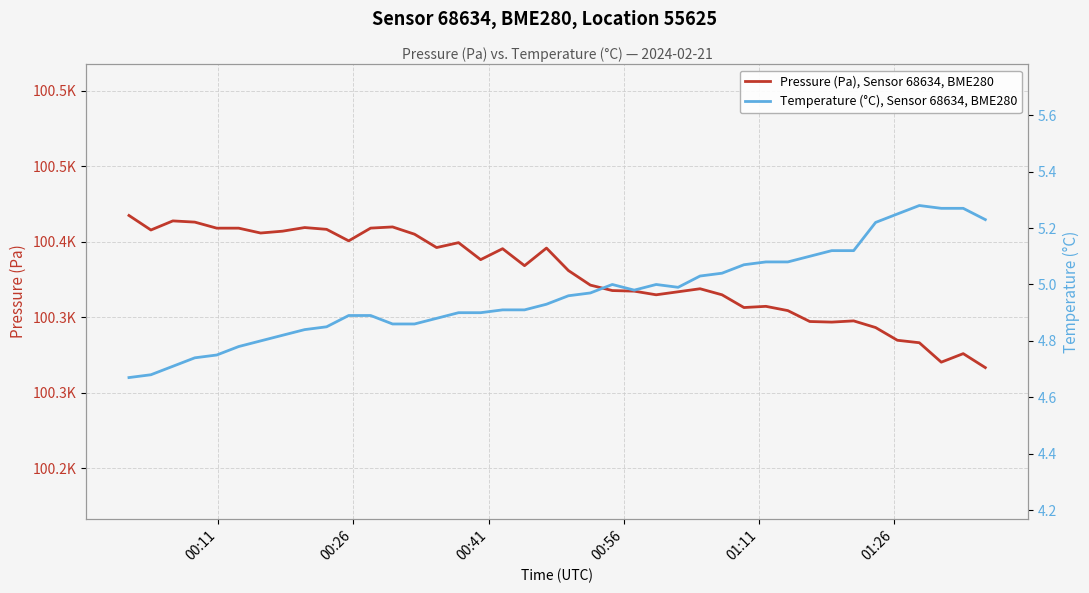

How many categories are shown in the chart?

40